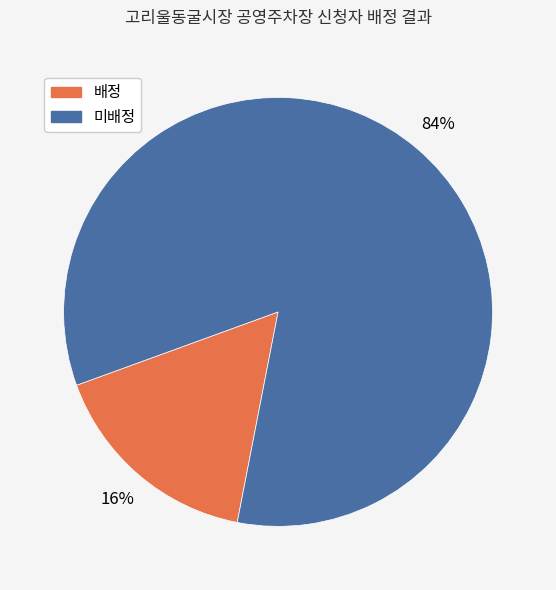

Is 배정 the majority of the pie?

No